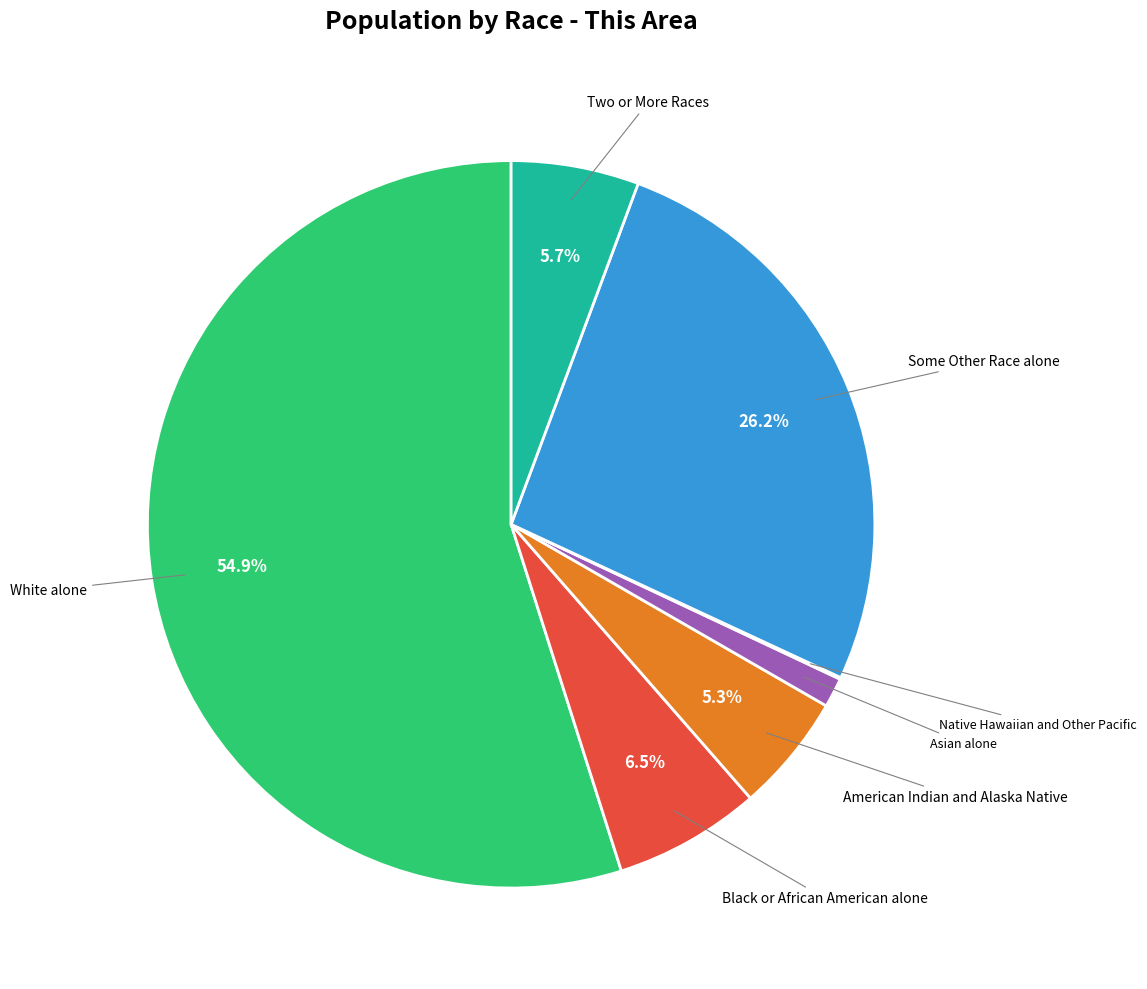

Is there any slice that represents more than half of the pie?

Yes